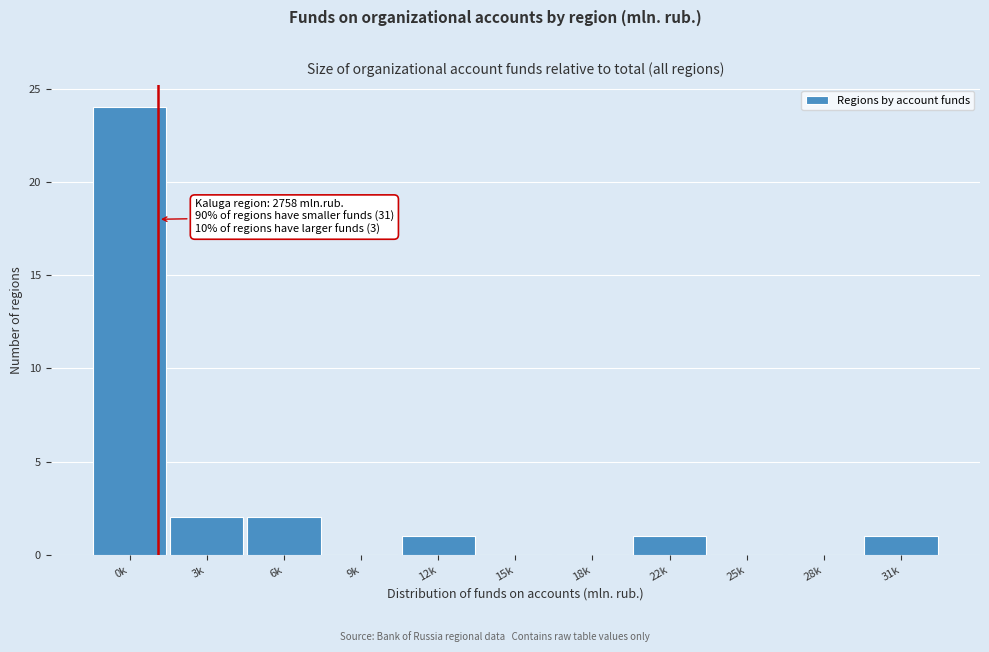

Reading right to left, transcribe all the data shown in this chart.

31k=1	28k=0	25k=0	22k=1	18k=0	15k=0	12k=1	9k=0	6k=2	3k=2	0k=24